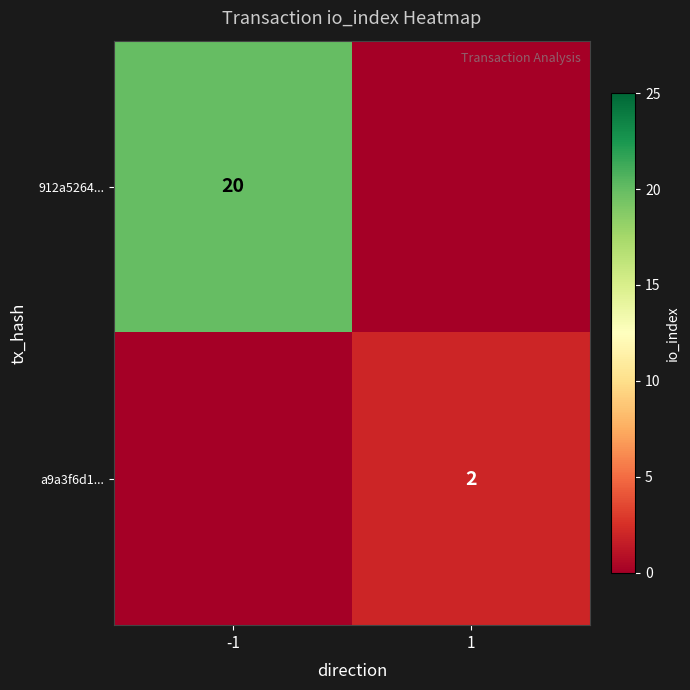

The value of 912a5264... at -1 is 20. True or false?

True